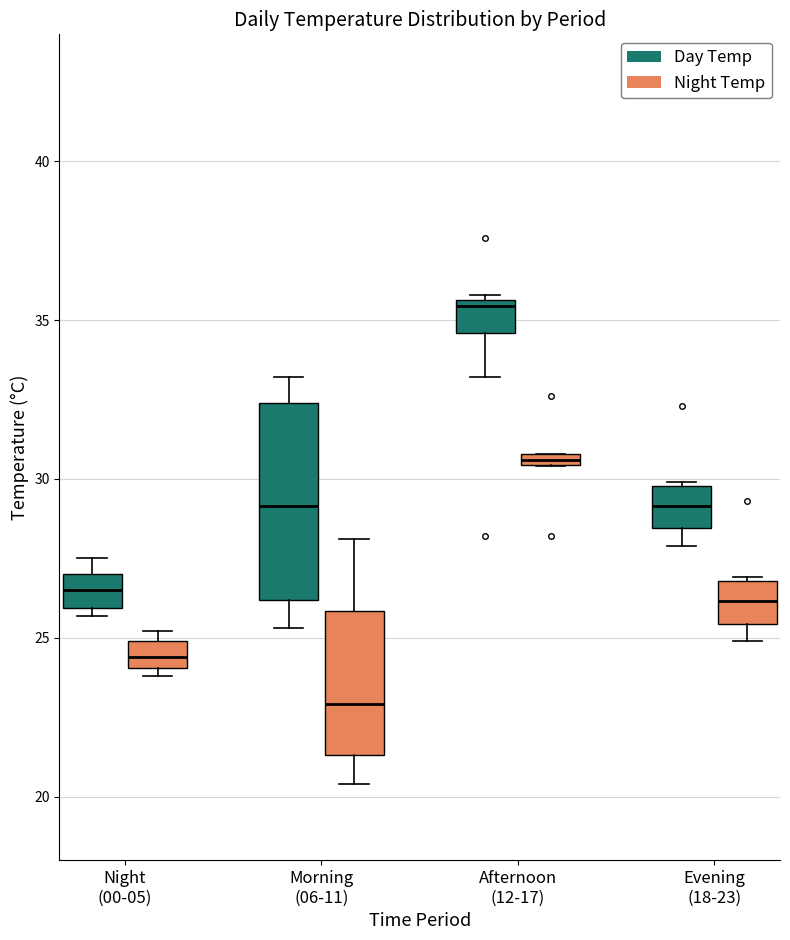

Comparing the boxes themselves (not the whiskers), which one is the tallest?

Morning (06-11) (Day Temp)